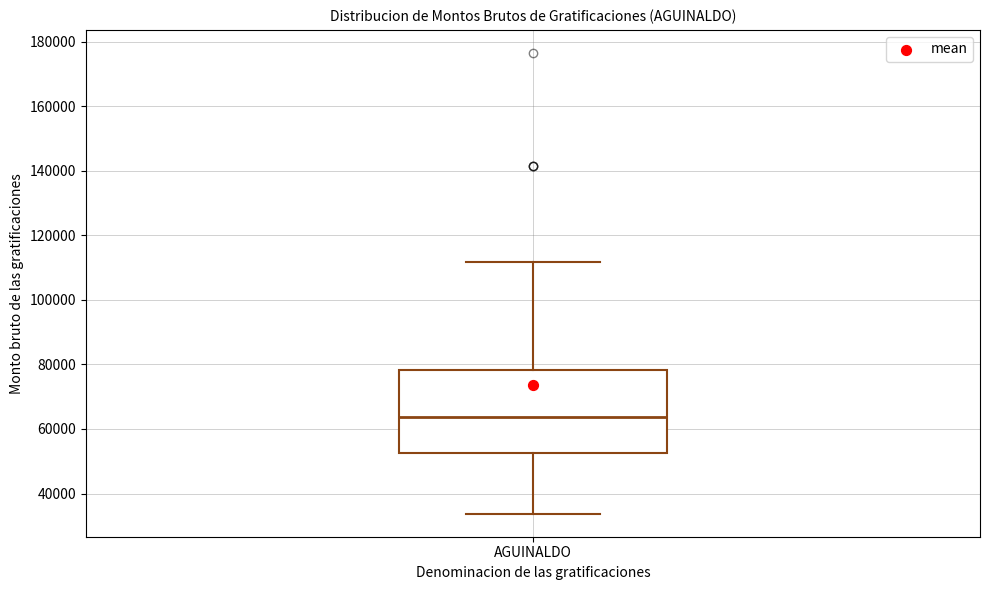

Transcribe this box plot: give where the median line is, the range the box spans, and where the two whiskers end, as read against the y-axis. The values are not printed on the chart, so give them approximately, as read against the axis.

median 64000, box 52000 to 78000, whiskers 34000 to 112000